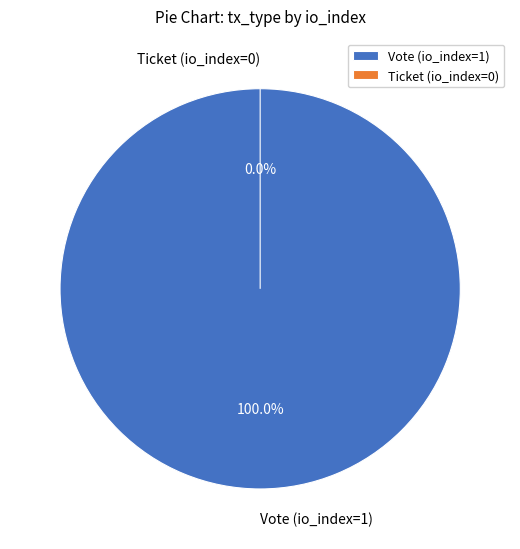

To the nearest percent, what is the combined percentage of Ticket (io_index=0) and Vote (io_index=1)?

100%